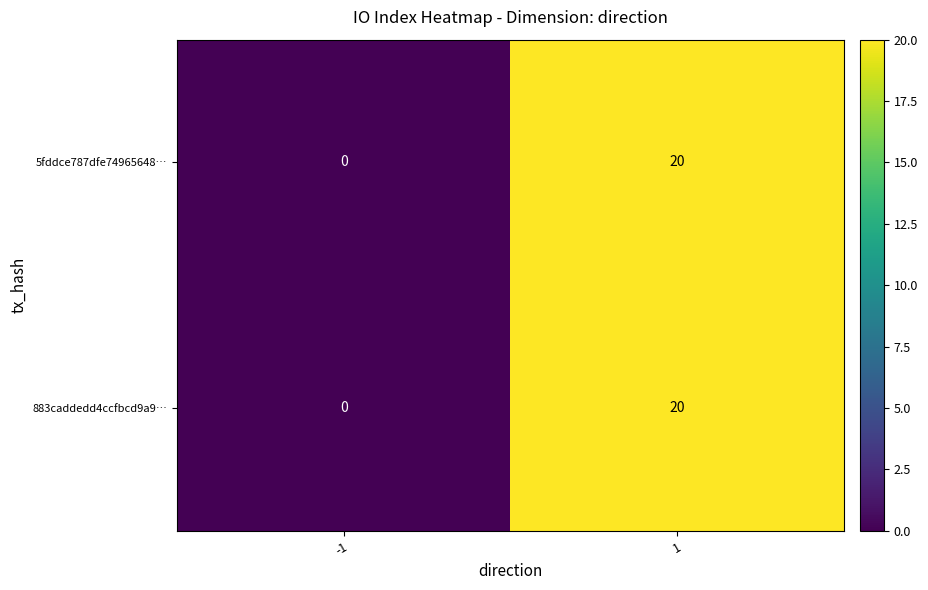

What is the total value across all series at 1?

40